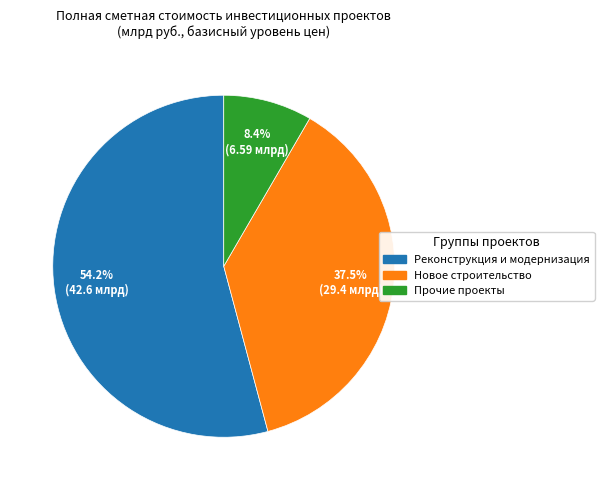

Is there a majority slice in this chart?

Yes